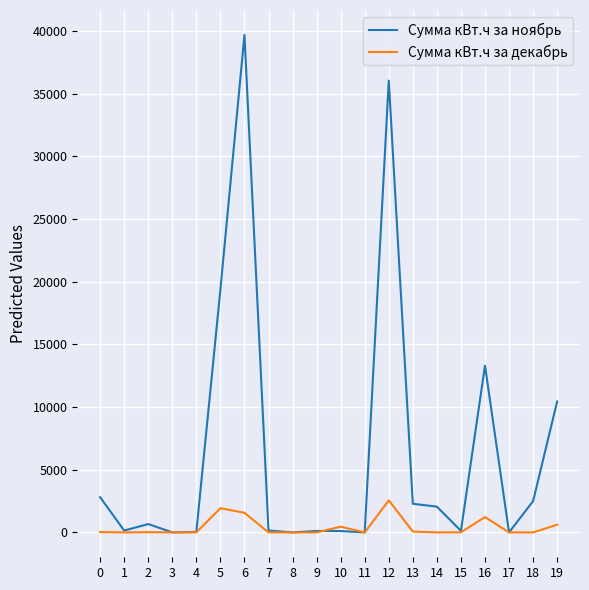

Which series has the largest range (max minus min)?

Сумма кВт.ч за ноябрь